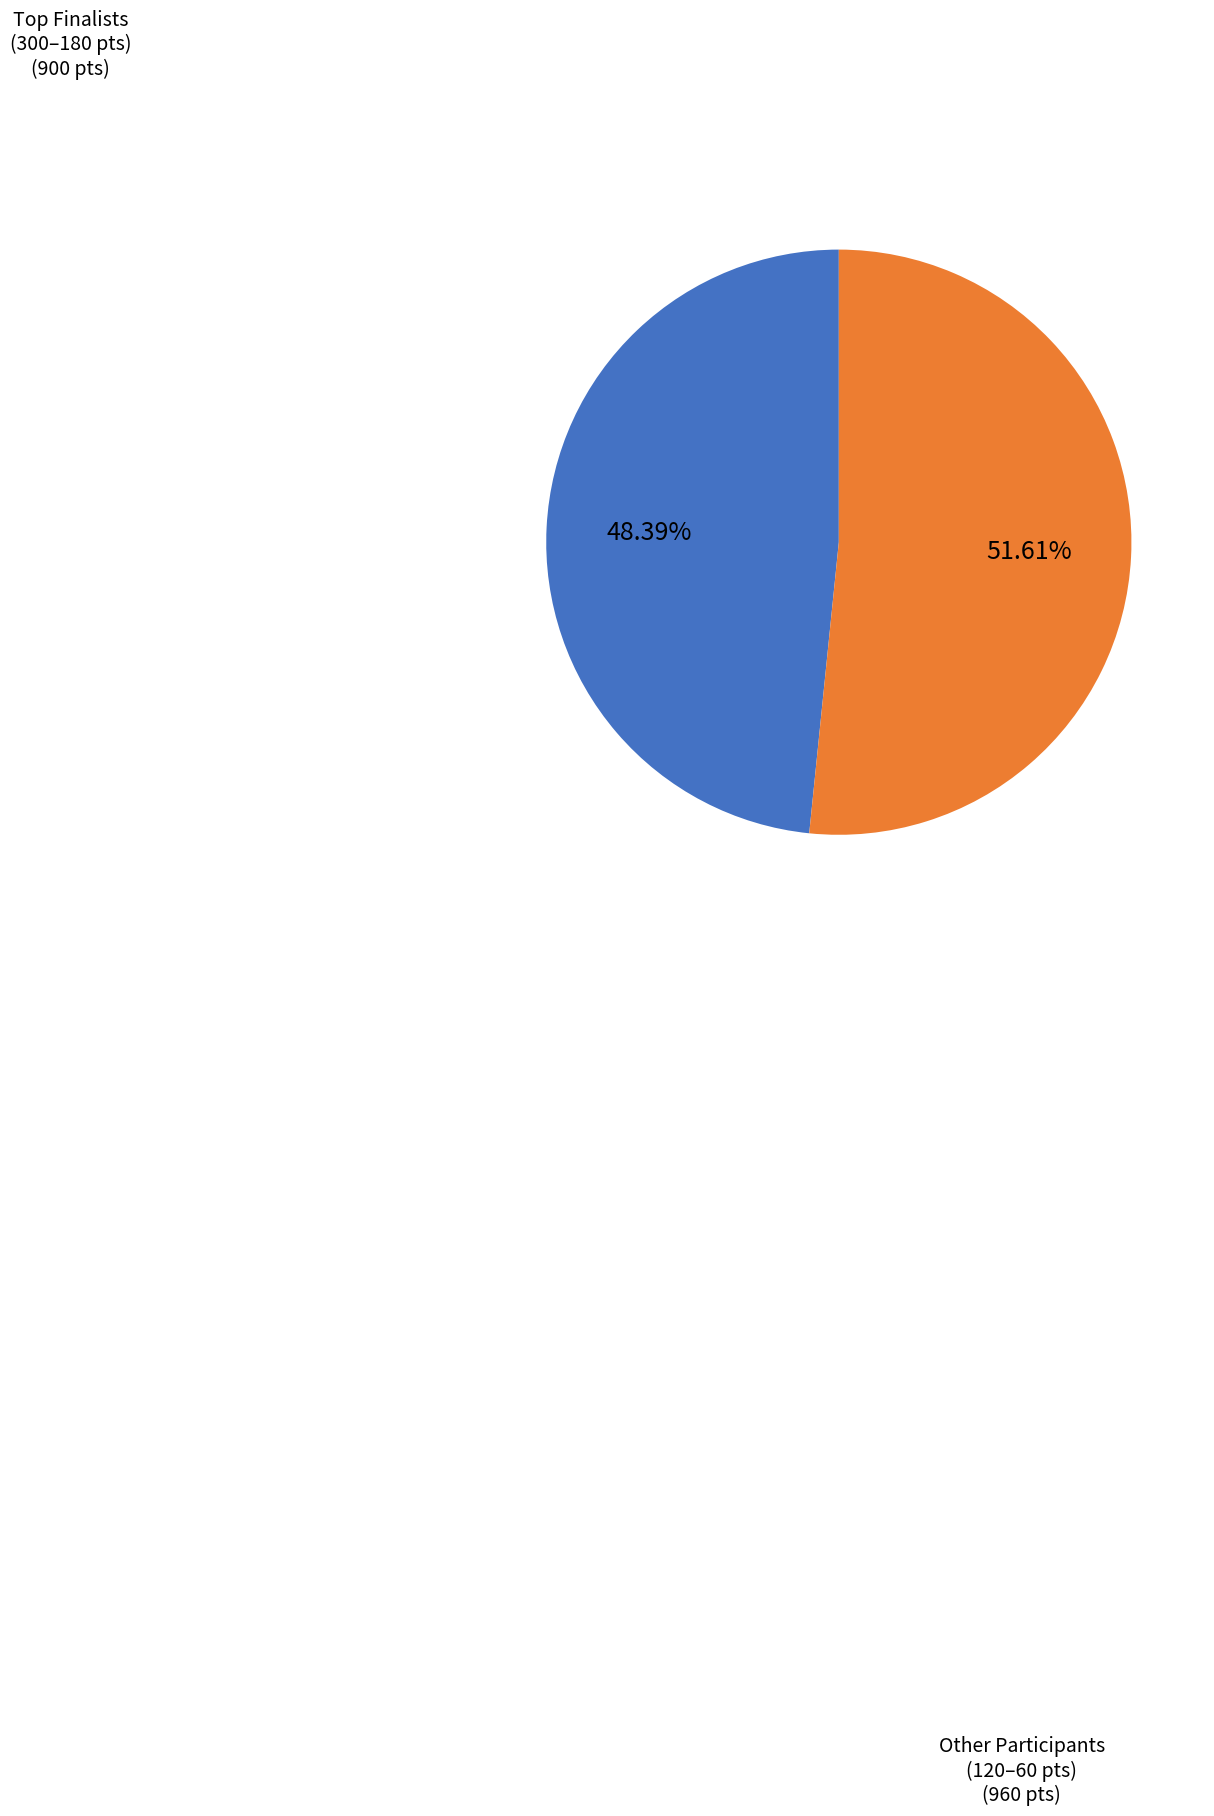

To the nearest percent, what is the average slice percentage?

50%